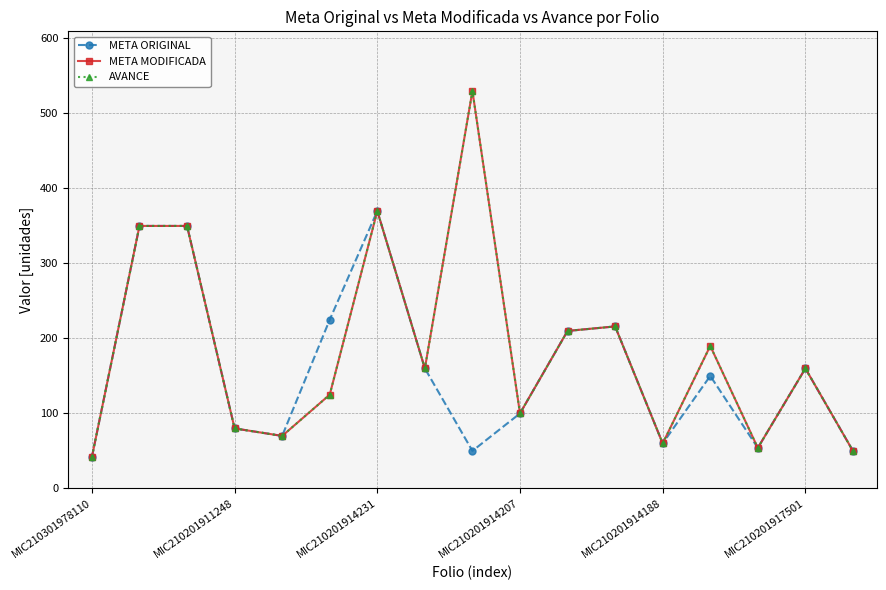

How many lines are shown in the chart?

3